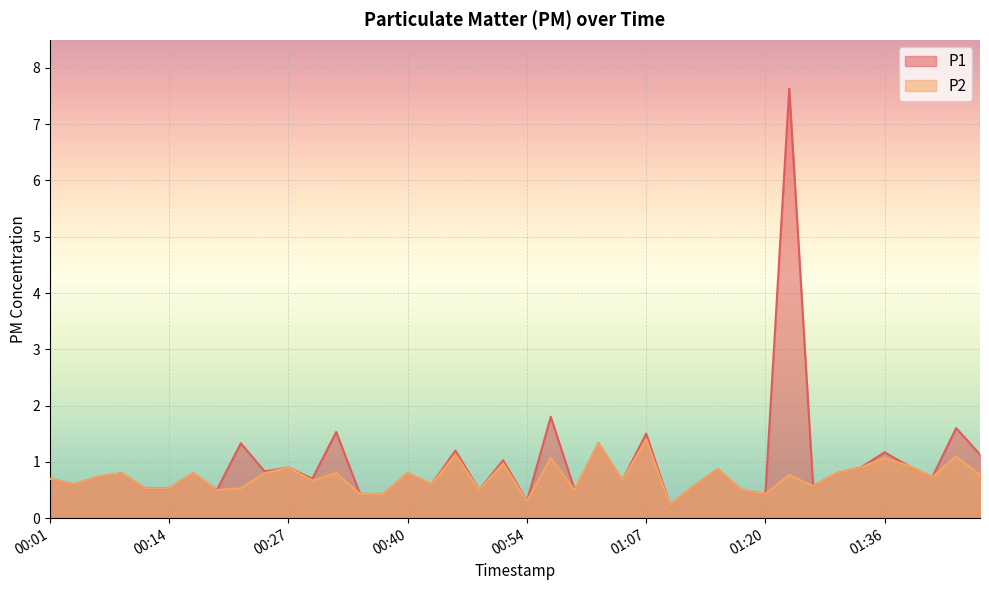

What position from the left is 00:01?

1